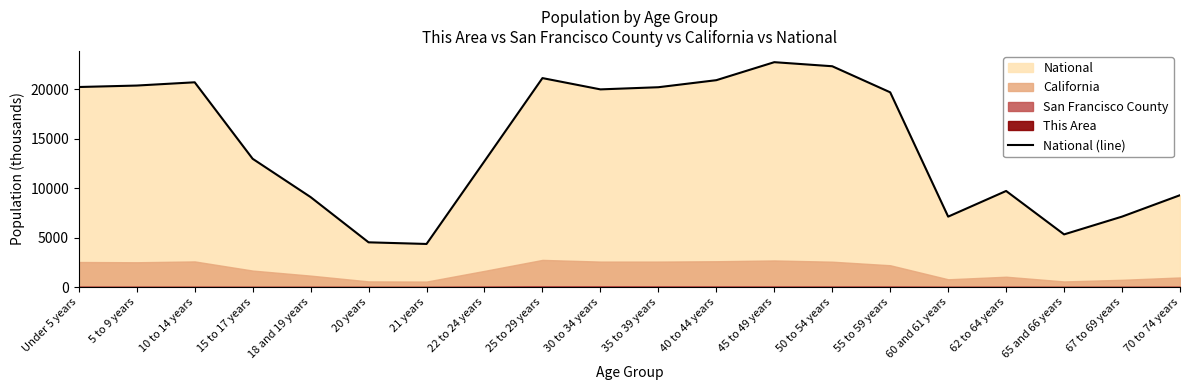

Reading left to right, list all the values displayed in this chart.

20201.4	20348.7	20677.2	12954.3	9086.1	4519.1	4354.3	12712.6	21101.8	19962.1	20179.6	20891.0	22708.6	22298.1	19664.8	7113.7	9704.2	5319.9	7115.4	9278.2